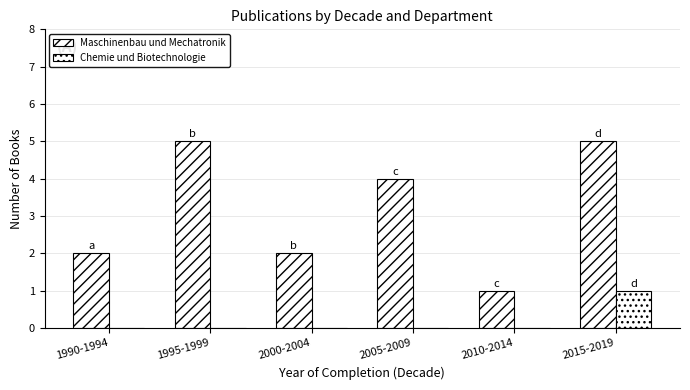

Rank the categories by Maschinenbau und Mechatronik value from lowest to highest.

2010-2014, 1990-1994, 2000-2004, 2005-2009, 1995-1999, 2015-2019